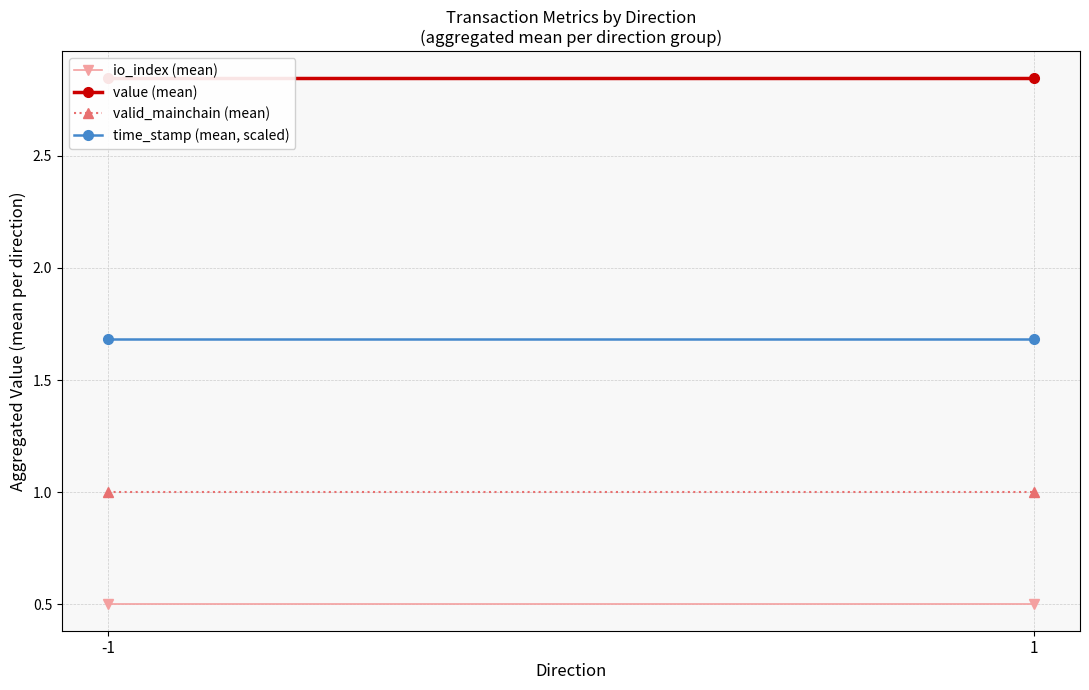

List the labels in order of valid_mainchain (mean) value, smallest first.

-1, 1